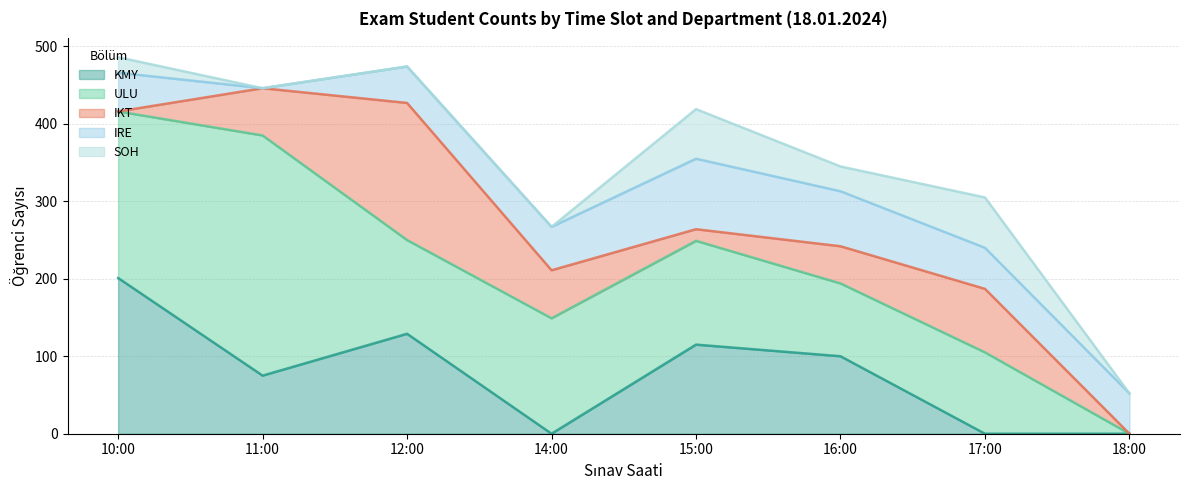

How many intersections are there between ULU and IRE?

1